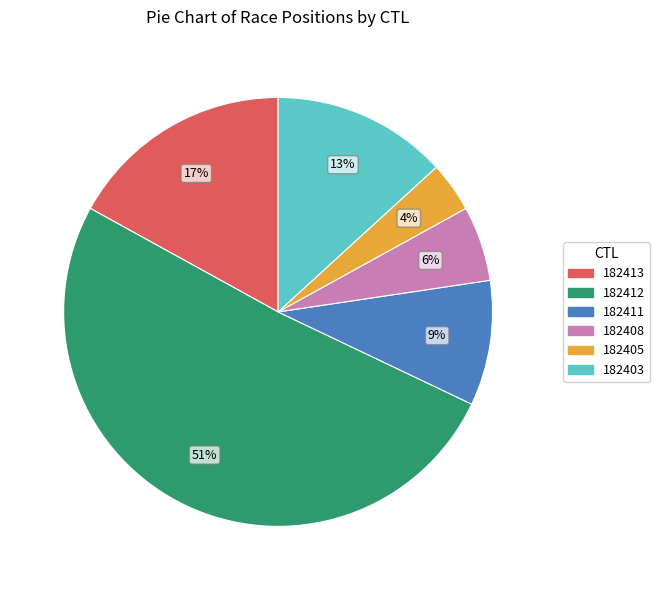

Which slice represents more than half of the pie?

182412